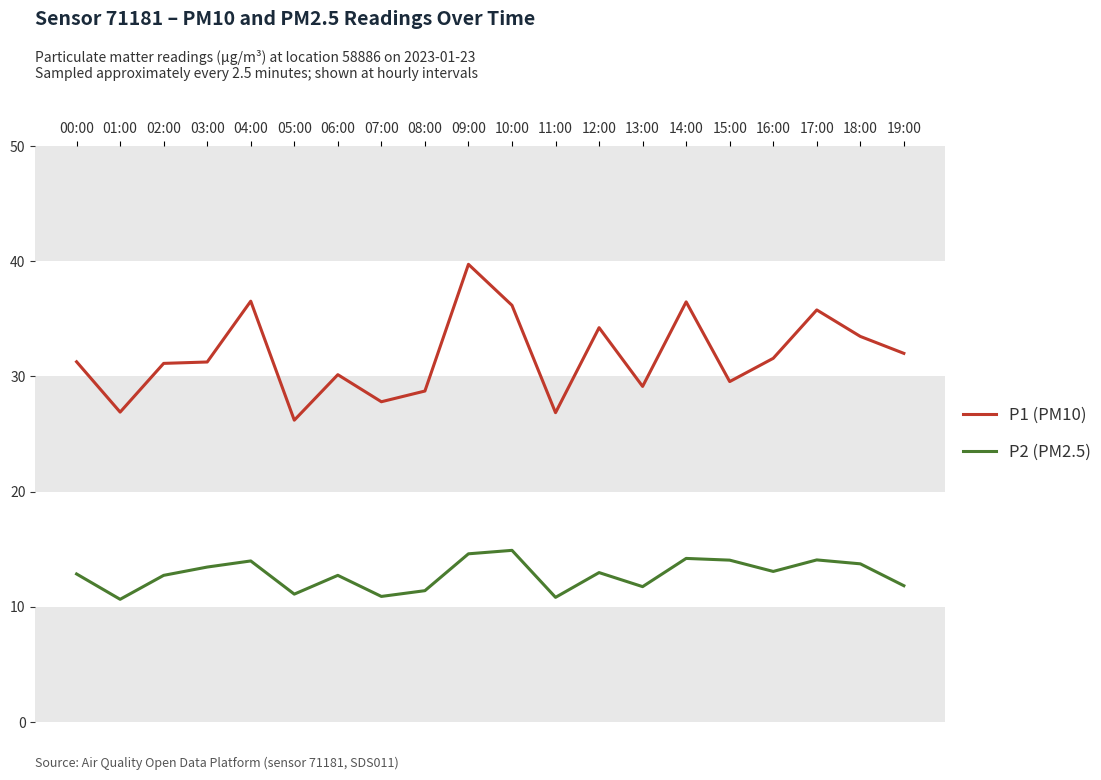

Does the chart display data point markers on the line(s)?

No